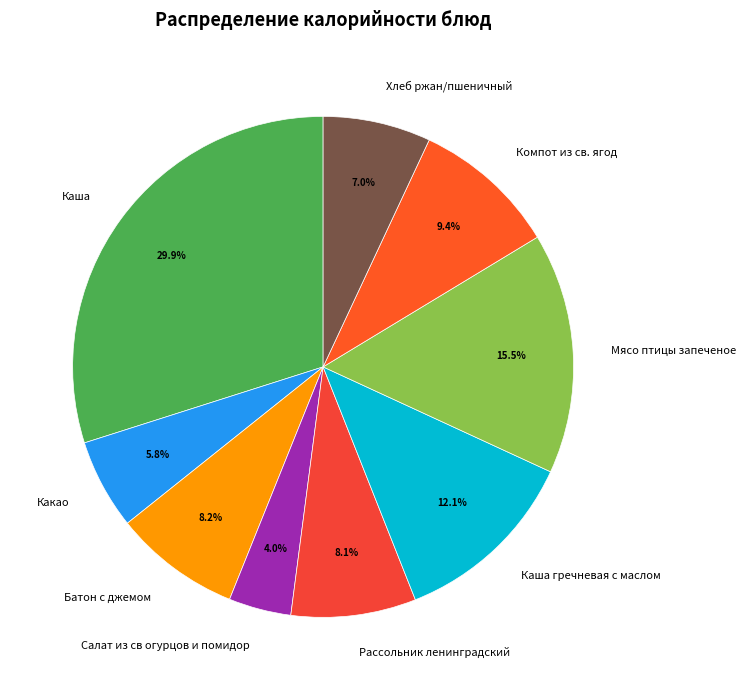

To the nearest percent, what is the average slice percentage?

11%